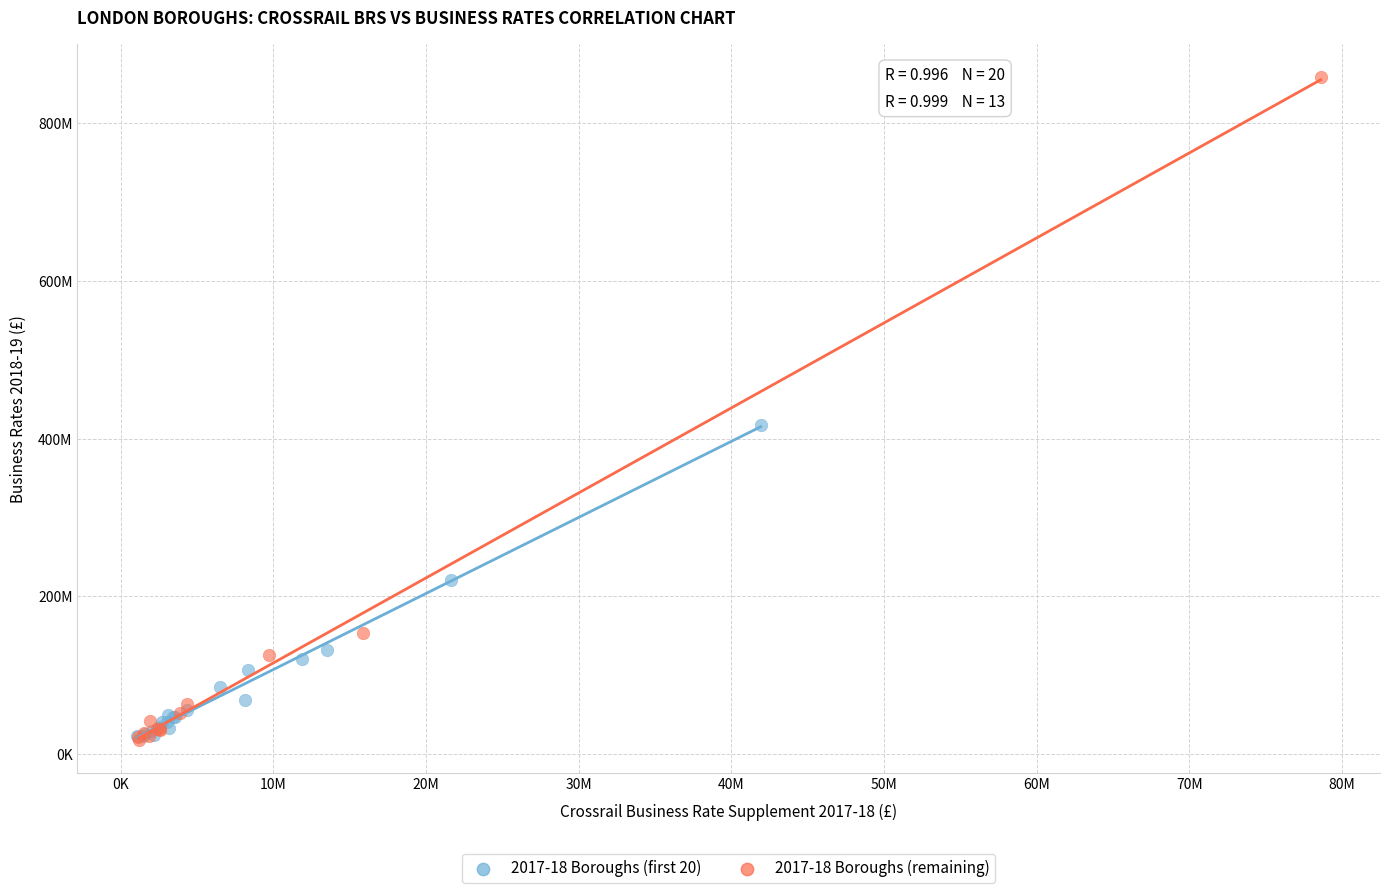

What are all the series names shown in the legend?

2017-18 Boroughs (first 20), 2017-18 Boroughs (remaining)